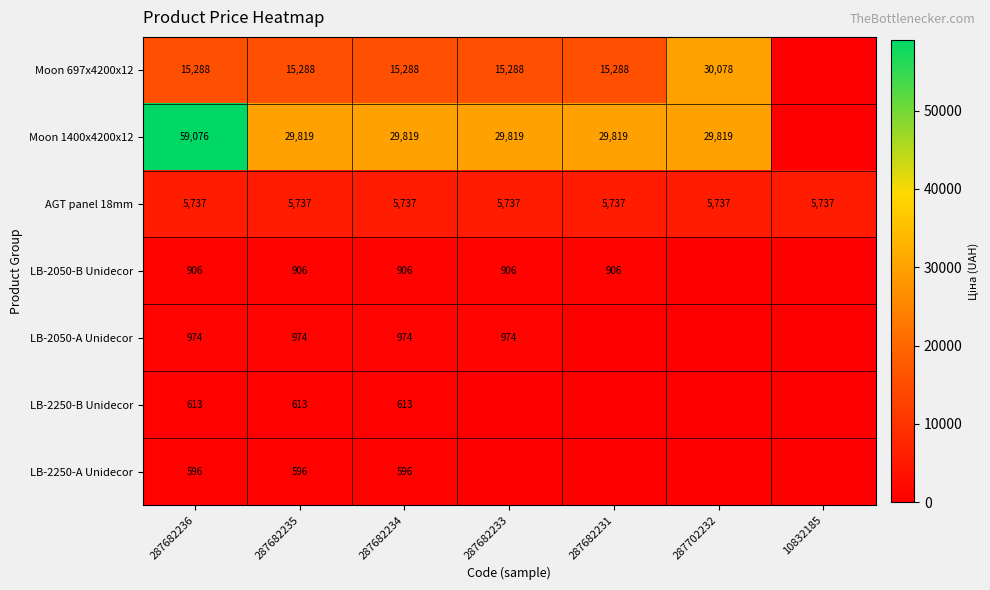

What is the spread (max minus min) of values at 287682234?

29223